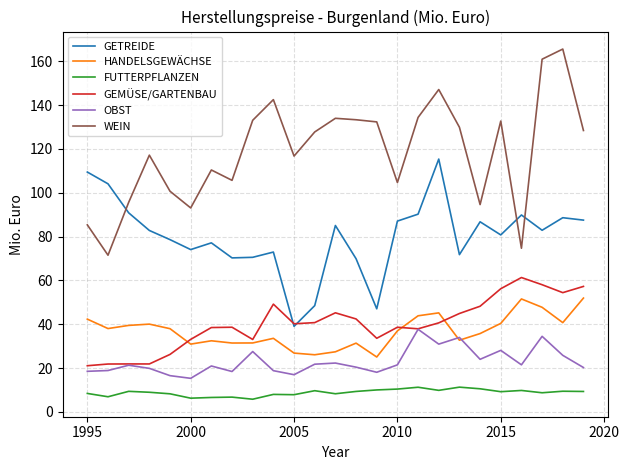

What is the greatest value displayed?

165.5